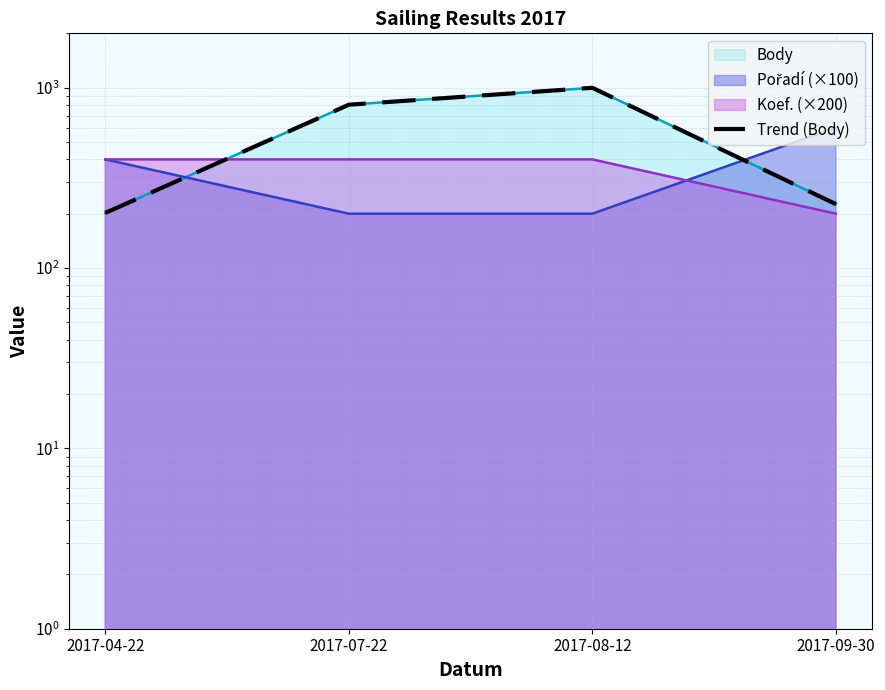

What is the sum of all values?

2230